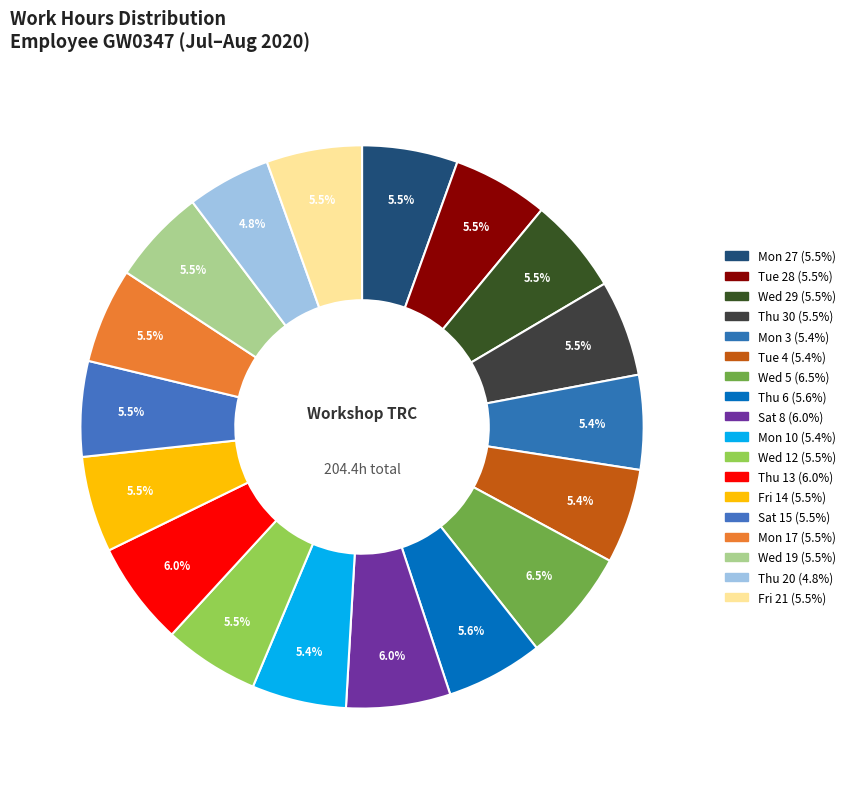

How many segments does this pie chart have?

18